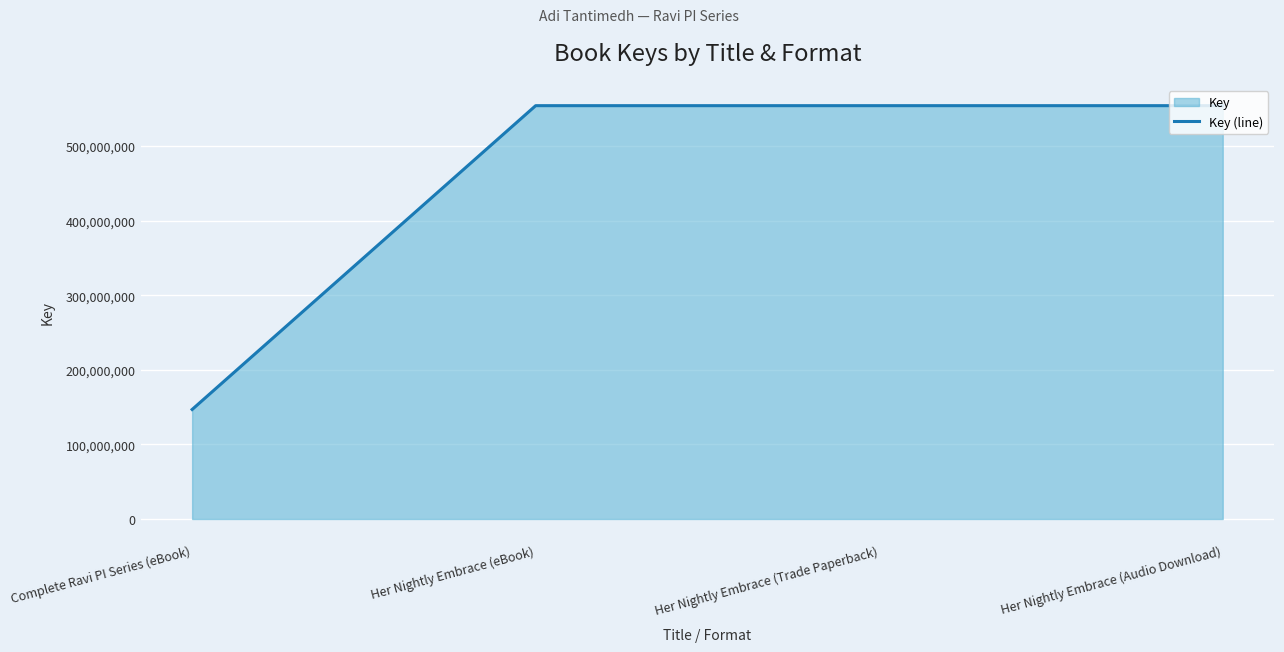

Approximately how many times larger is the value at Her Nightly Embrace (Audio Download) compared to Complete Ravi PI Series (eBook)?

3.8